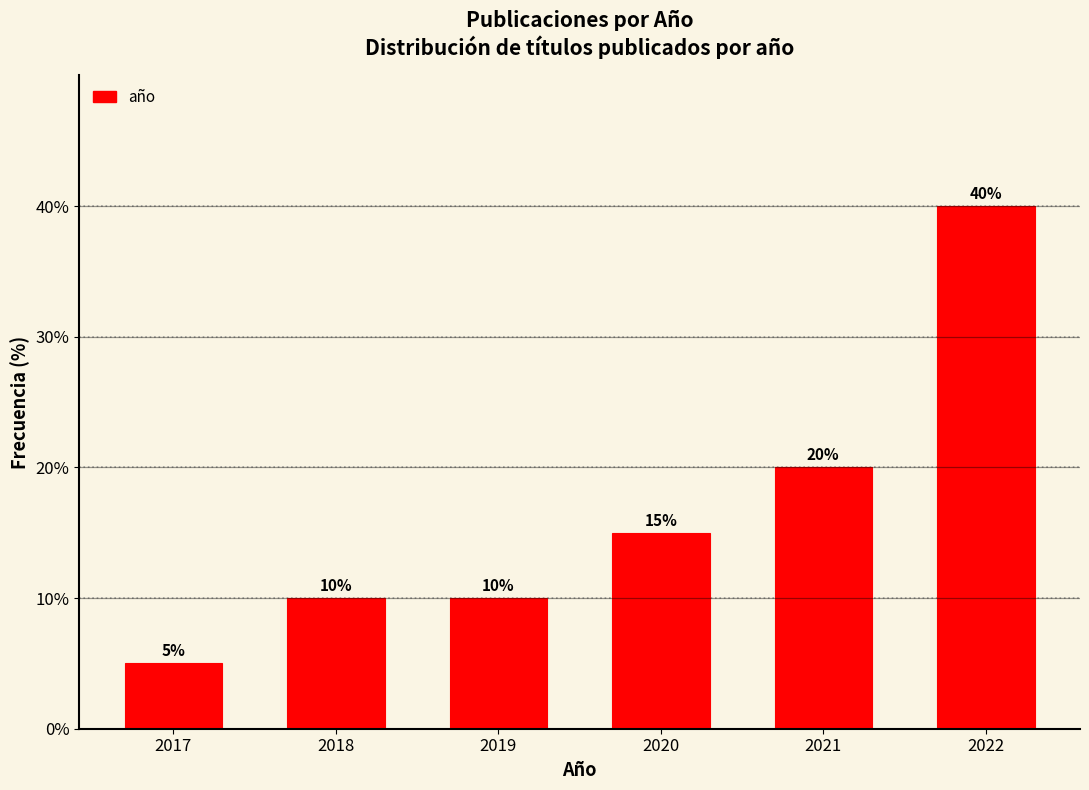

Reading left to right, list all the values displayed in this chart.

5	10	10	15	20	40